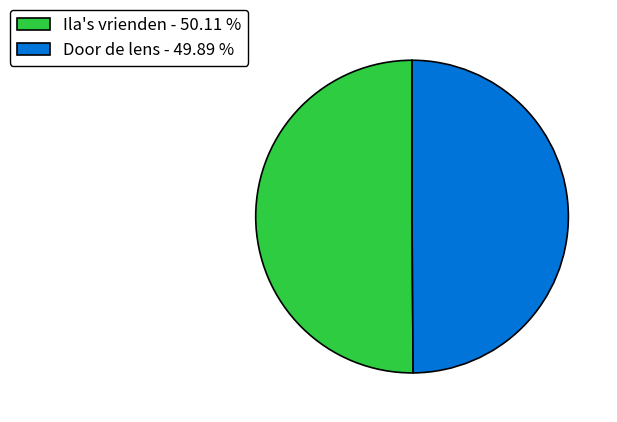

What is the ratio of the value at Door de lens - 49.89 % to the value at Ila's vrienden - 50.11 %?

1.0